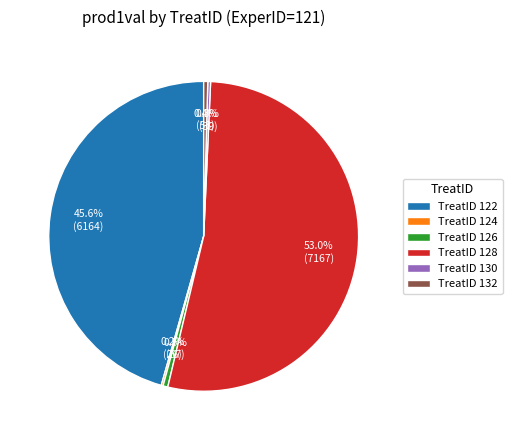

Does TreatID 128 represent more than half of the total?

Yes